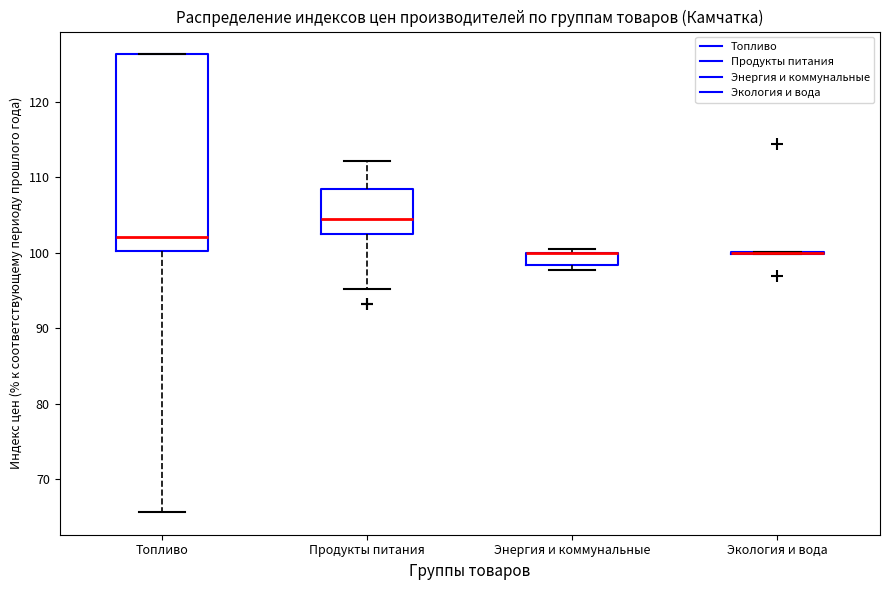

Reading left to right, transcribe this box plot: for each box, give where its median line is, the range the box spans, and where its two whiskers end, as read against the y-axis. The values are not printed on the chart, so give them approximately, as read against the axis.

Топливо: median 102, box 100 to 126, whiskers 66 to 126
Продукты питания: median 104, box 102 to 108, whiskers 95 to 112
Энергия и коммунальные: median 100 (drawn on the box's upper edge), box 98 to 100, whiskers 98 (just below the box's lower edge) to 101
Экология и вода: box collapsed to a line at 100, whiskers 100 to 100